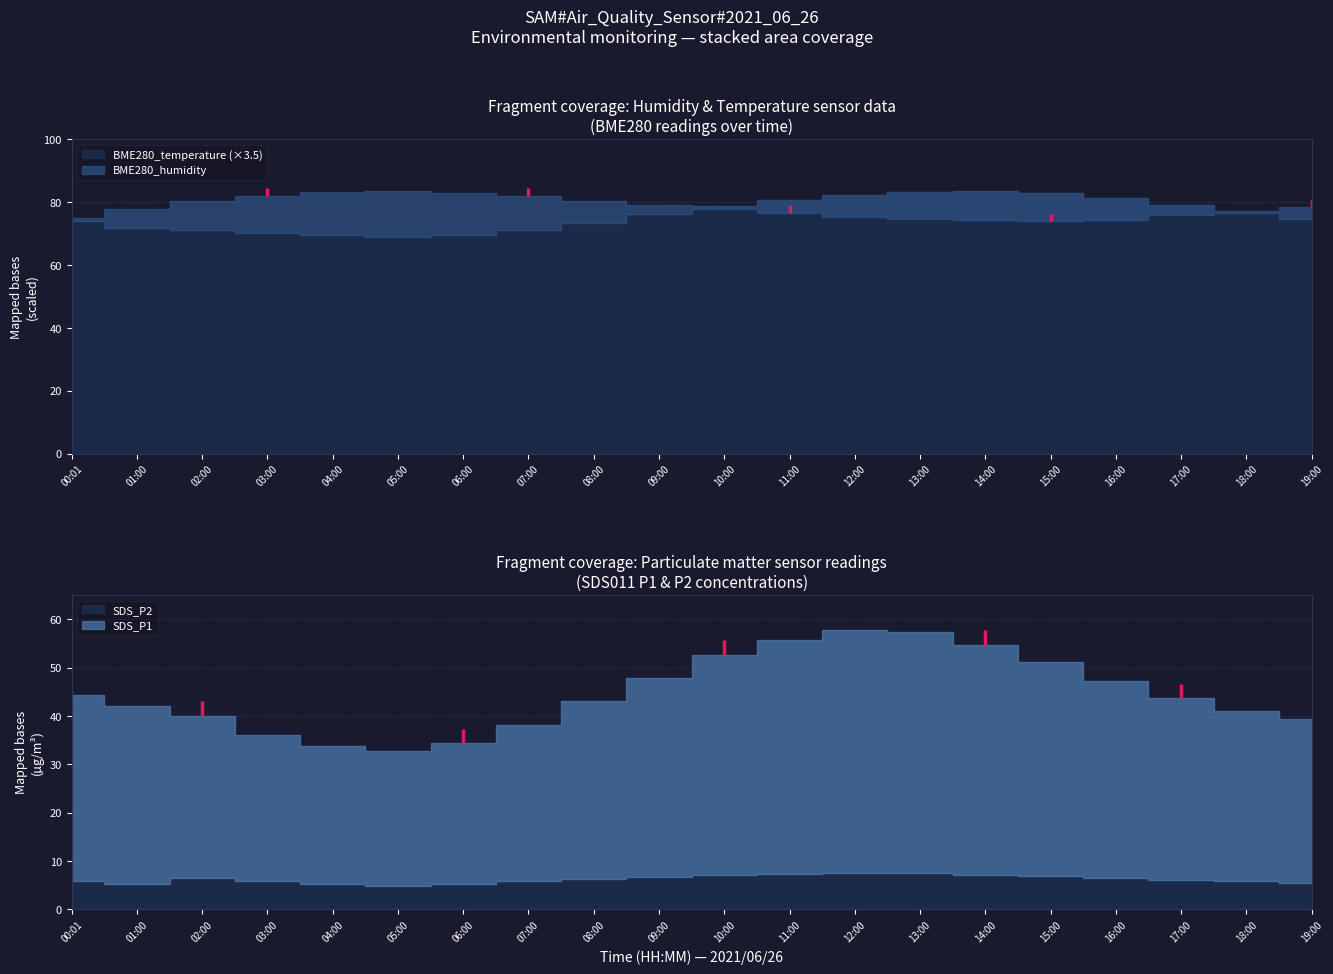

True or false: BME280_humidity and SDS_P2 cross at least once.

False